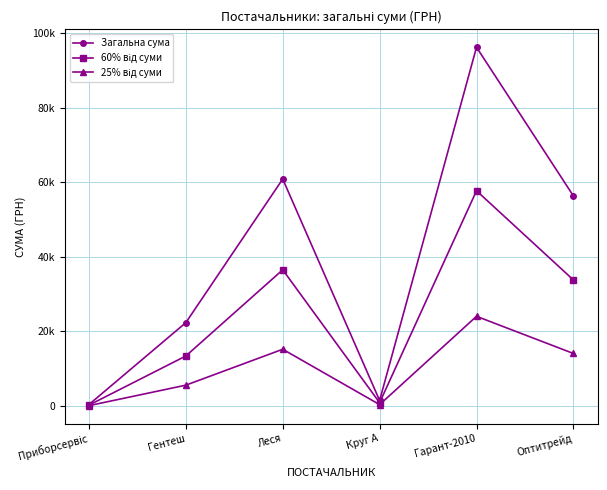

What is the maximum value shown in the chart?

96174.6